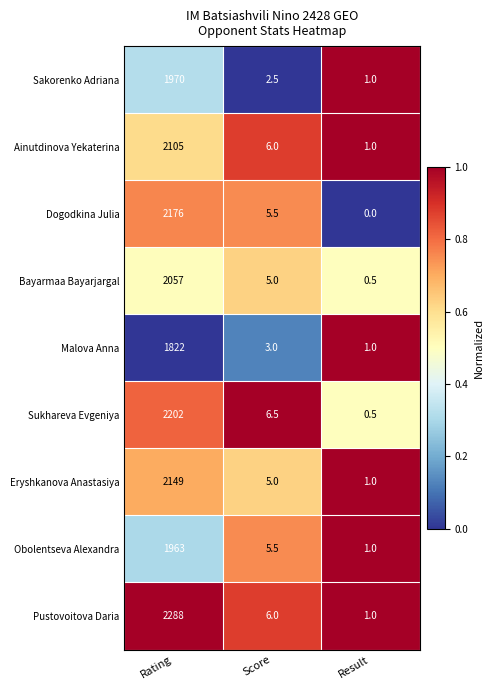

What is the sum of the Pustovoitova Daria values at Score and Result?

7.0